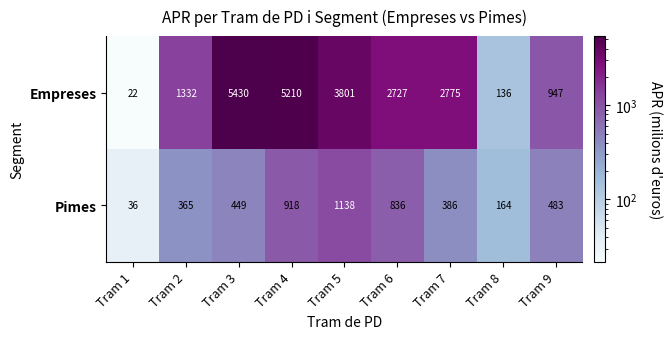

Between Tram 2 and Tram 3, which series saw the biggest shift?

Empreses